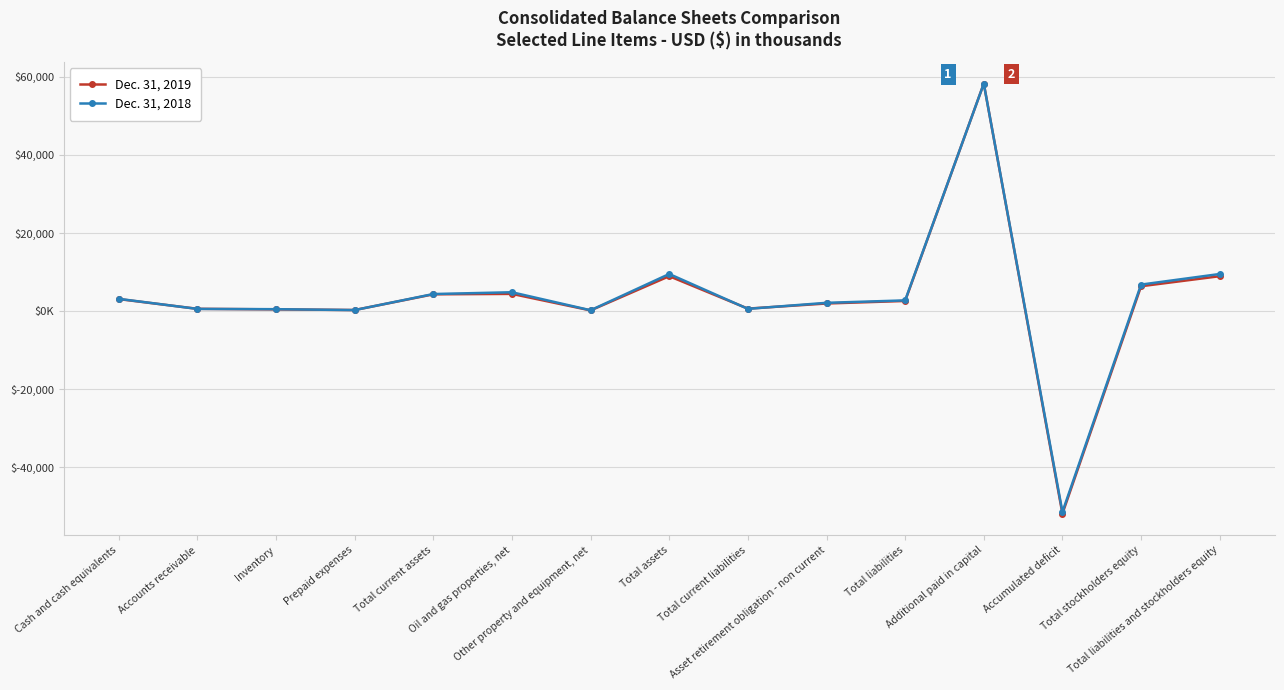

Reading right to left, extract all data points from this chart.

Dec. 31, 2019: Total liabilities and stockholders equity=8922	Total stockholders equity=6348	Accumulated deficit=-51956	Additional paid in capital=58293	Total liabilities=2574	Asset retirement obligation - non current=1923	Total current liabilities=610	Total assets=8922	Other property and equipment, net=149	Oil and gas properties, net=4385	Total current assets=4278	Prepaid expenses=247	Inventory=415	Accounts receivable=557	Cash and cash equivalents=3055
Dec. 31, 2018: Total liabilities and stockholders equity=9484	Total stockholders equity=6767	Accumulated deficit=-51520	Additional paid in capital=58276	Total liabilities=2717	Asset retirement obligation - non current=2096	Total current liabilities=548	Total assets=9484	Other property and equipment, net=190	Oil and gas properties, net=4804	Total current assets=4347	Prepaid expenses=235	Inventory=464	Accounts receivable=533	Cash and cash equivalents=3115